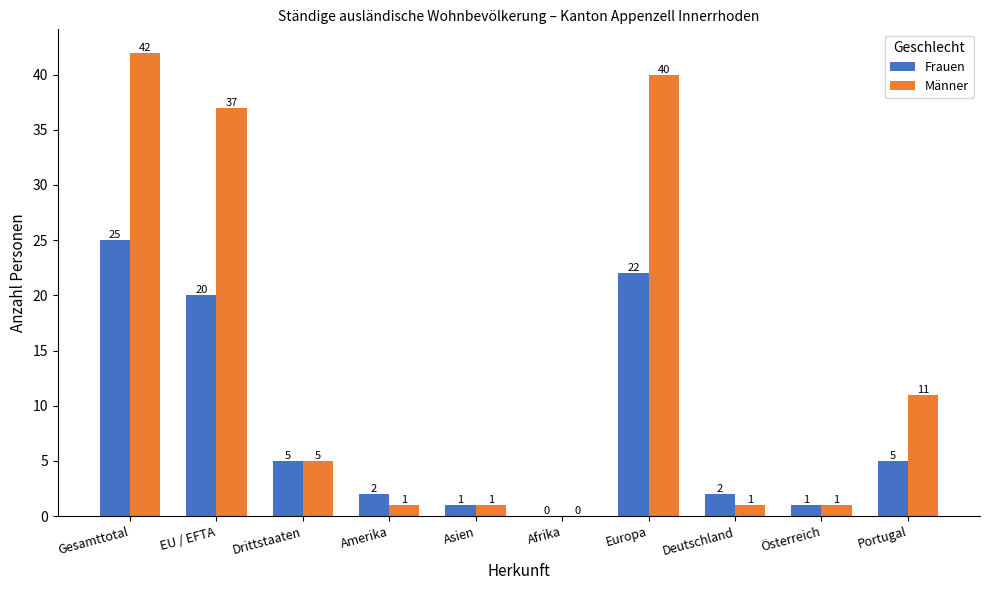

How many values in Männer are above zero?

9